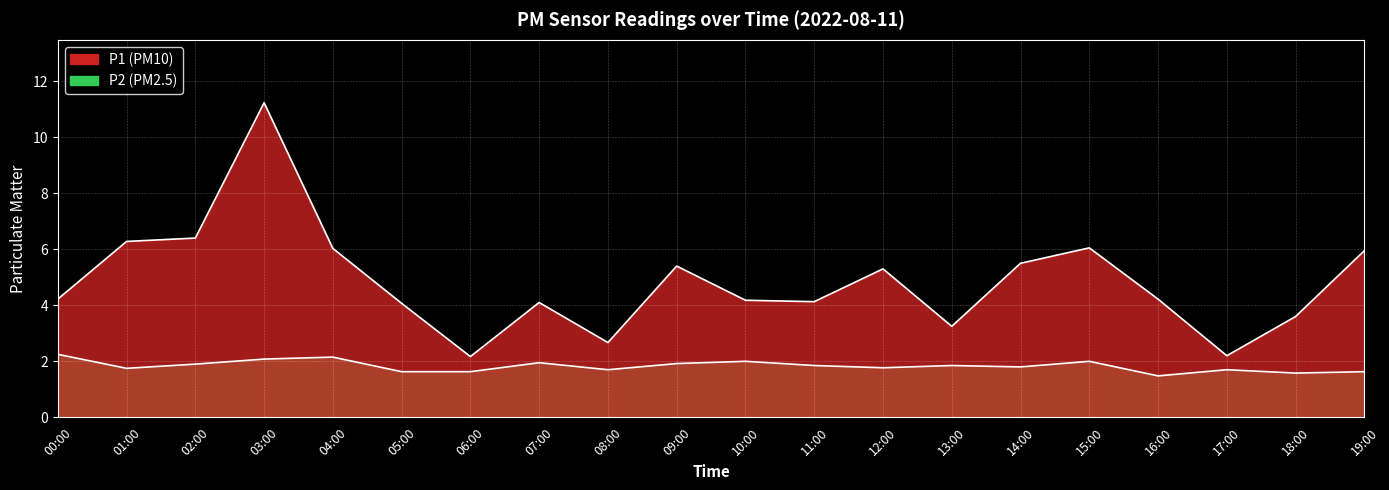

How many lines are shown in the chart?

2